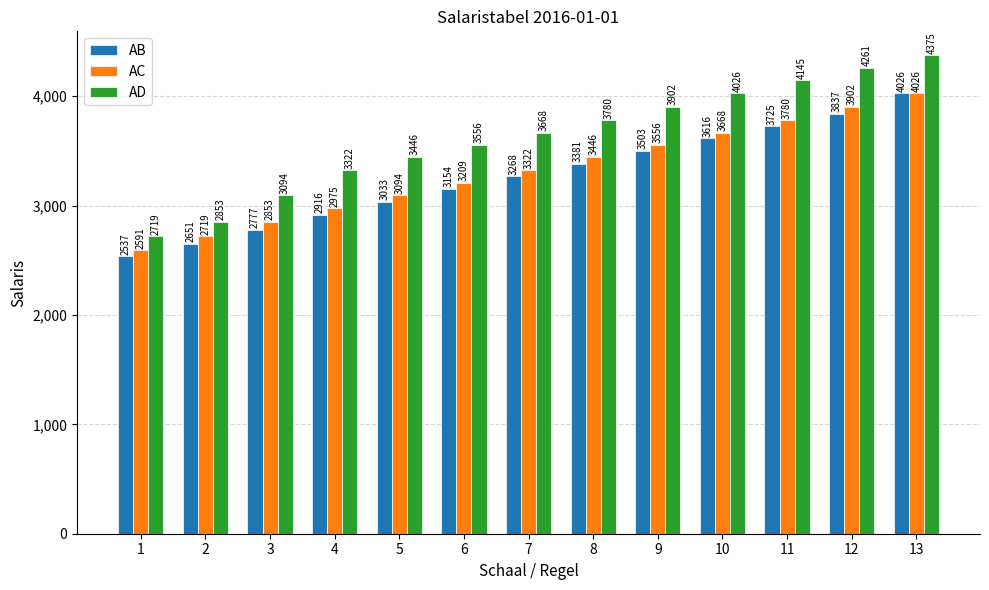

What is the sum of all AD values?

47147